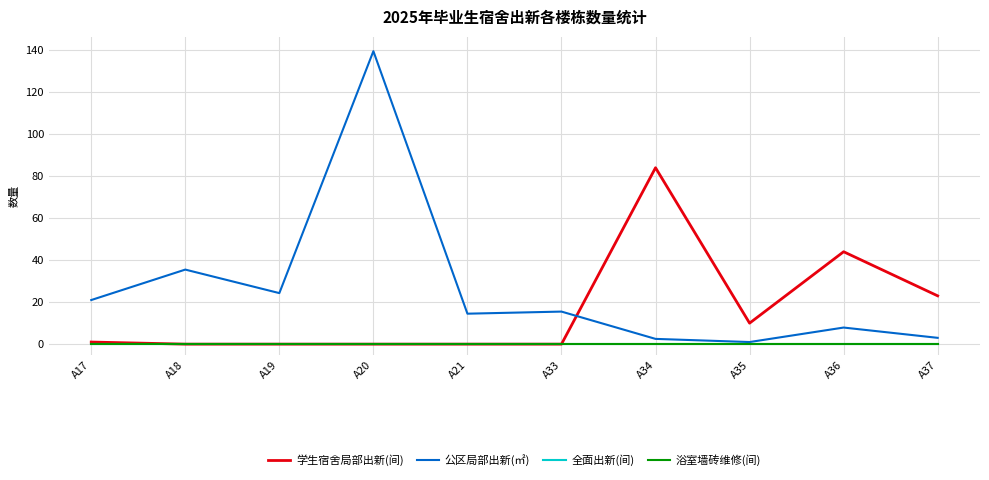

Reading left to right, transcribe all the data shown in this chart.

学生宿舍局部出新(间): 1.0	0.0	0.0	0.0	0.0	0.0	84.0	10.0	44.0	23.0
公区局部出新(㎡): 21.0	35.5	24.3	139.5	14.5	15.5	2.5	1.0	7.9	3.0
全面出新(间): 0.0	0.0	0.0	0.0	0.0	0.0	0.0	0.0	0.0	0.0
浴室墙砖维修(间): 0.0	0.0	0.0	0.0	0.0	0.0	0.0	0.0	0.0	0.0